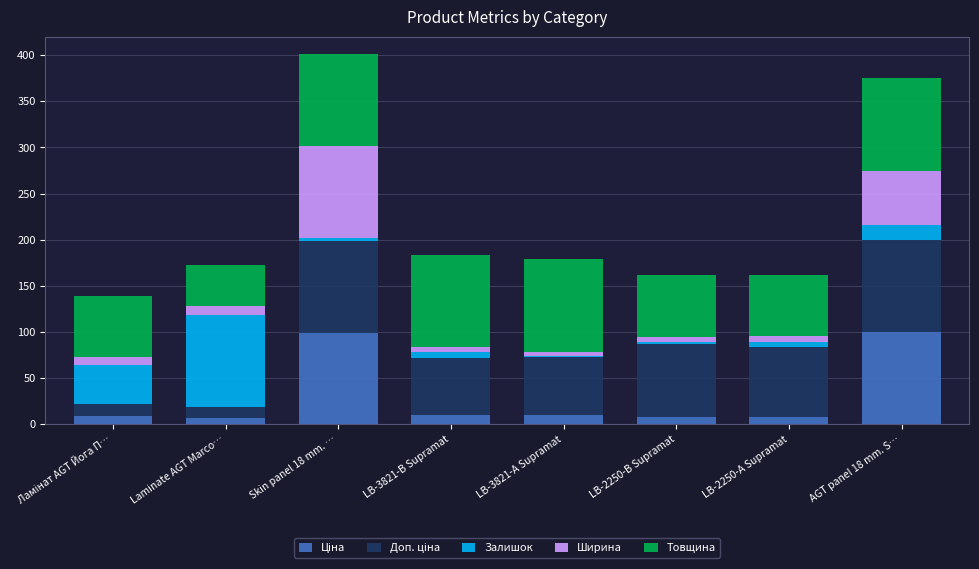

What is the total value across all series at AGT panel 18 mm. S…?

374.9